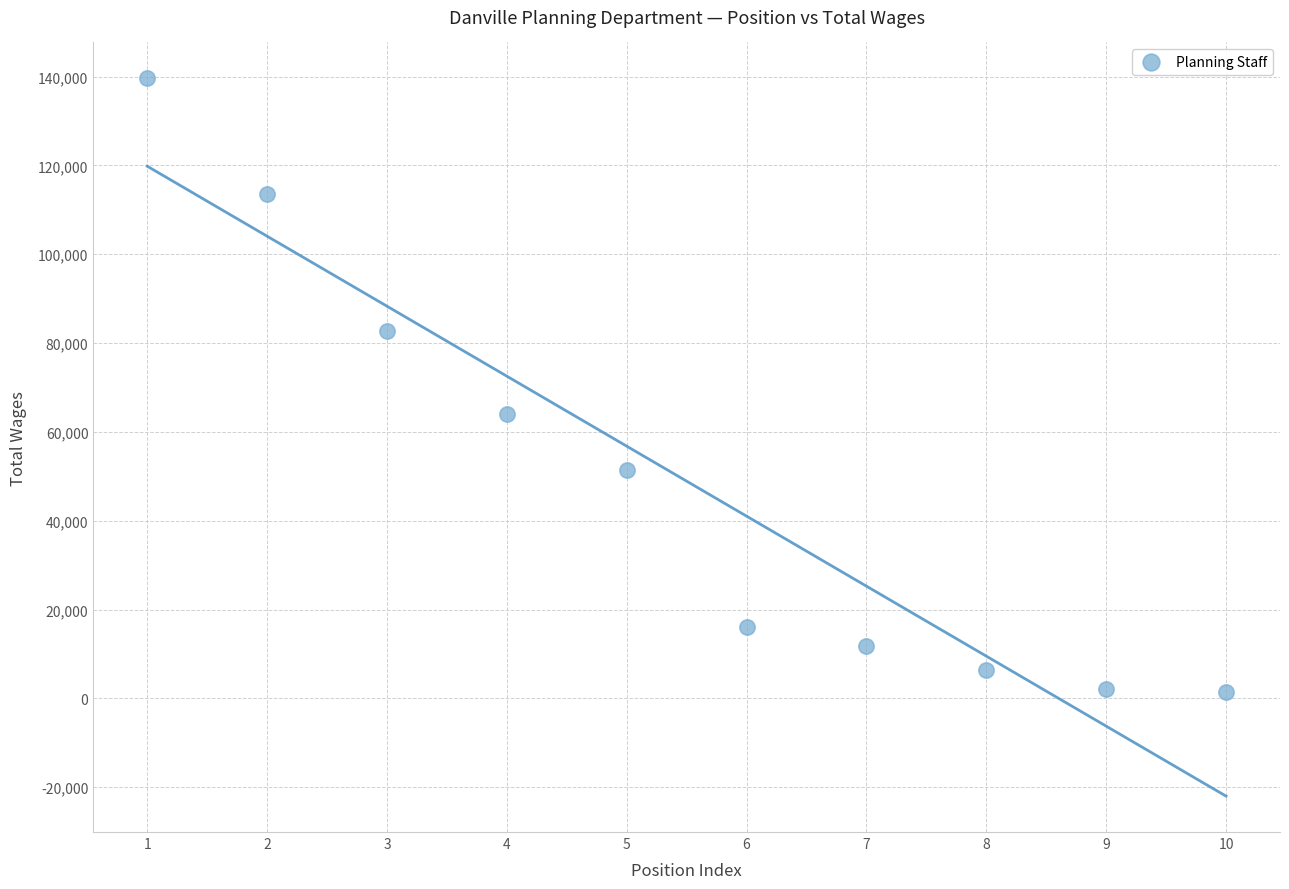

What Y value in the scatter plot is closest to 70492?

64090